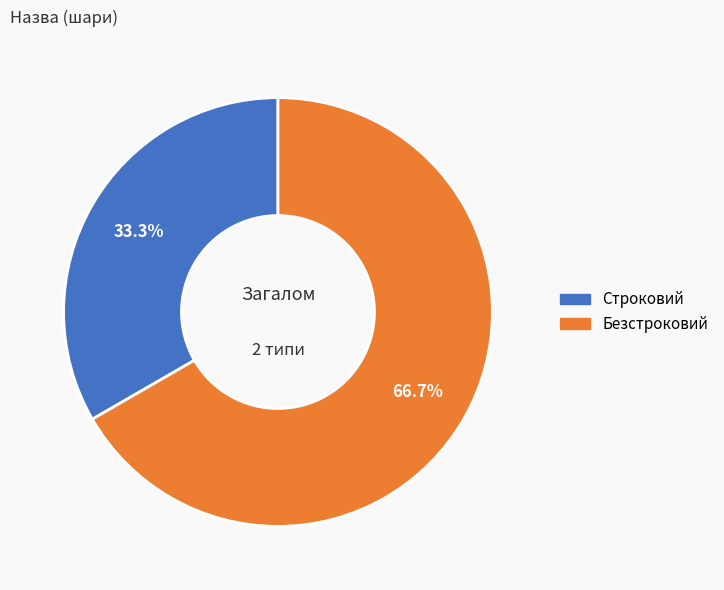

To the nearest percent, what percentage of the pie is Безстроковий?

67%